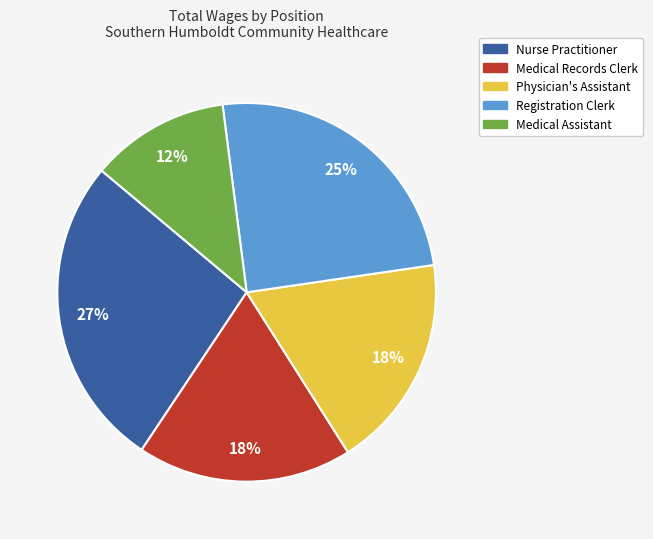

The Nurse Practitioner slice represents 27% of the pie. True or false?

True